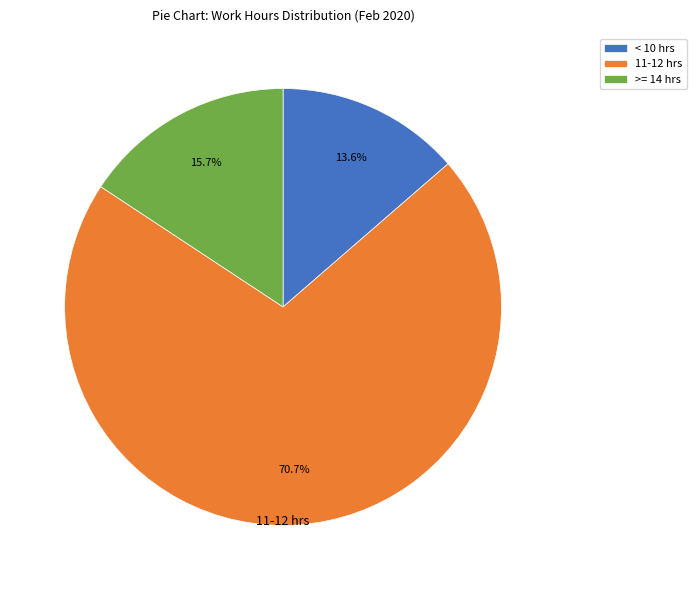

Which category has the smallest portion of the pie?

< 10 hrs